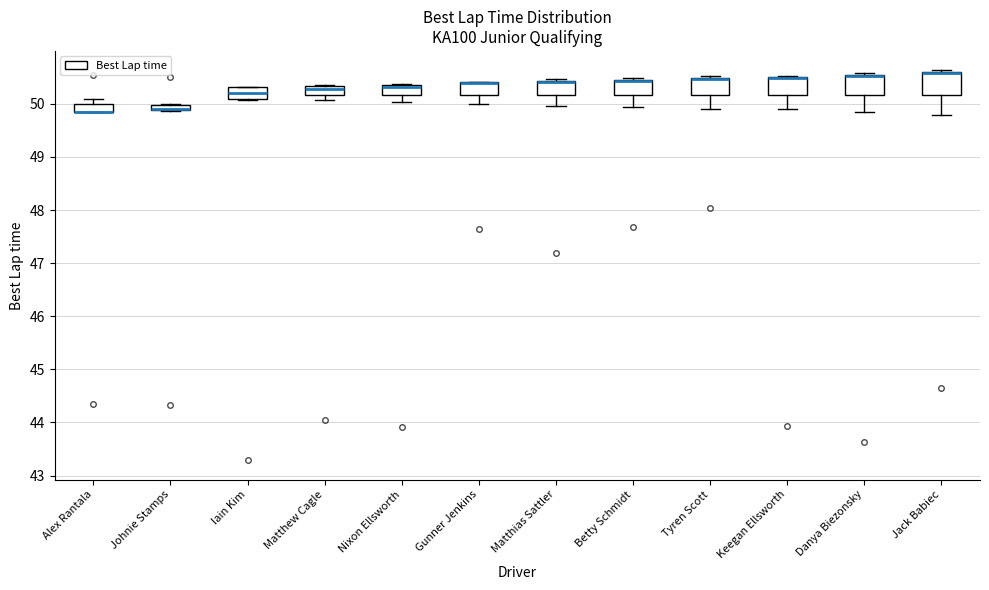

Where does the lower whisker of the box for Matthias Sattler end on the y-axis? The values are not printed on the chart, so give them approximately, as read against the axis.

50.0